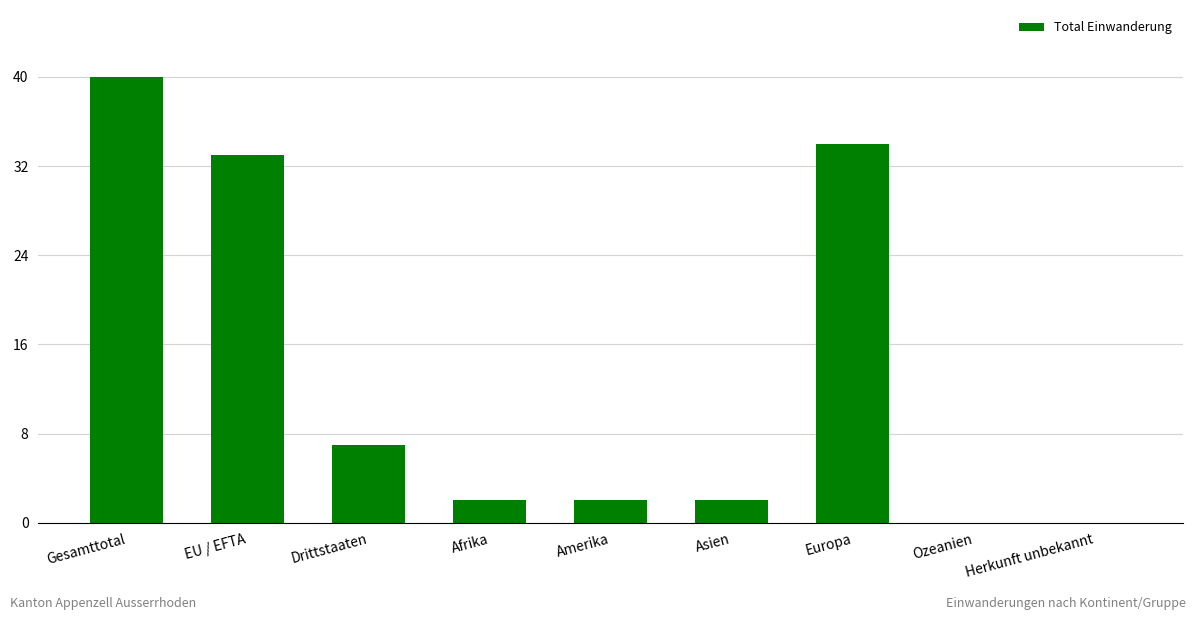

What value does the data have at Europa, to the nearest 10?

30